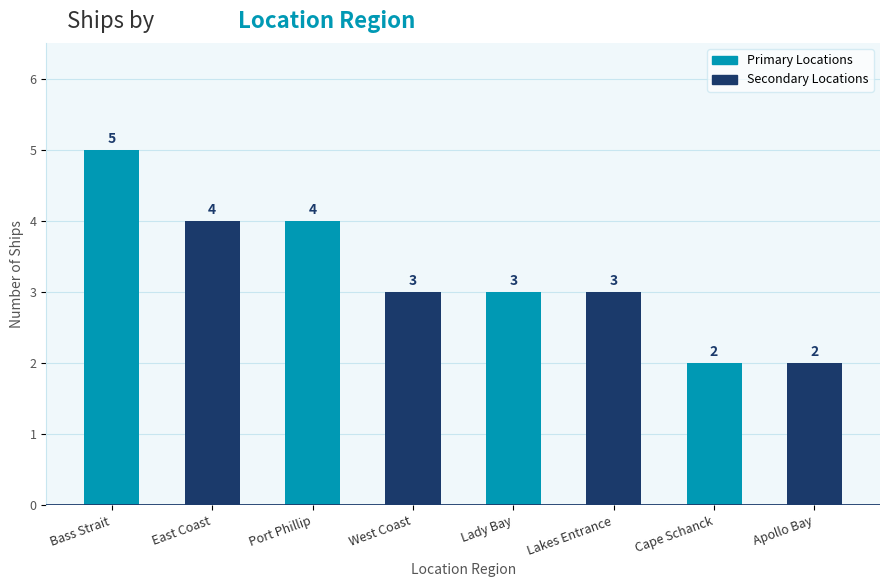

Is it true that the value at East Coast is 2?

False